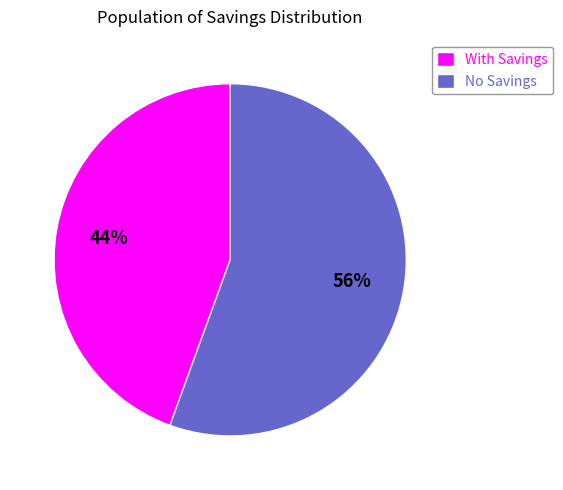

To the nearest percent, what is the combined percentage of With Savings and No Savings?

100%